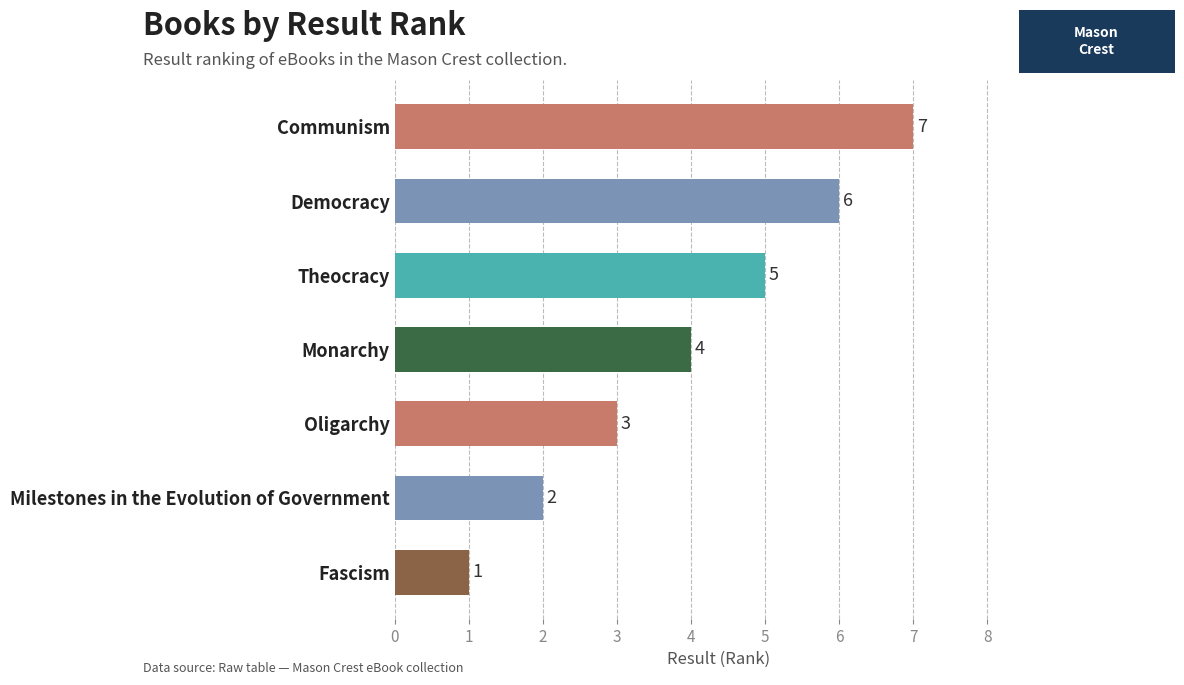

How many data points are less than 4?

3